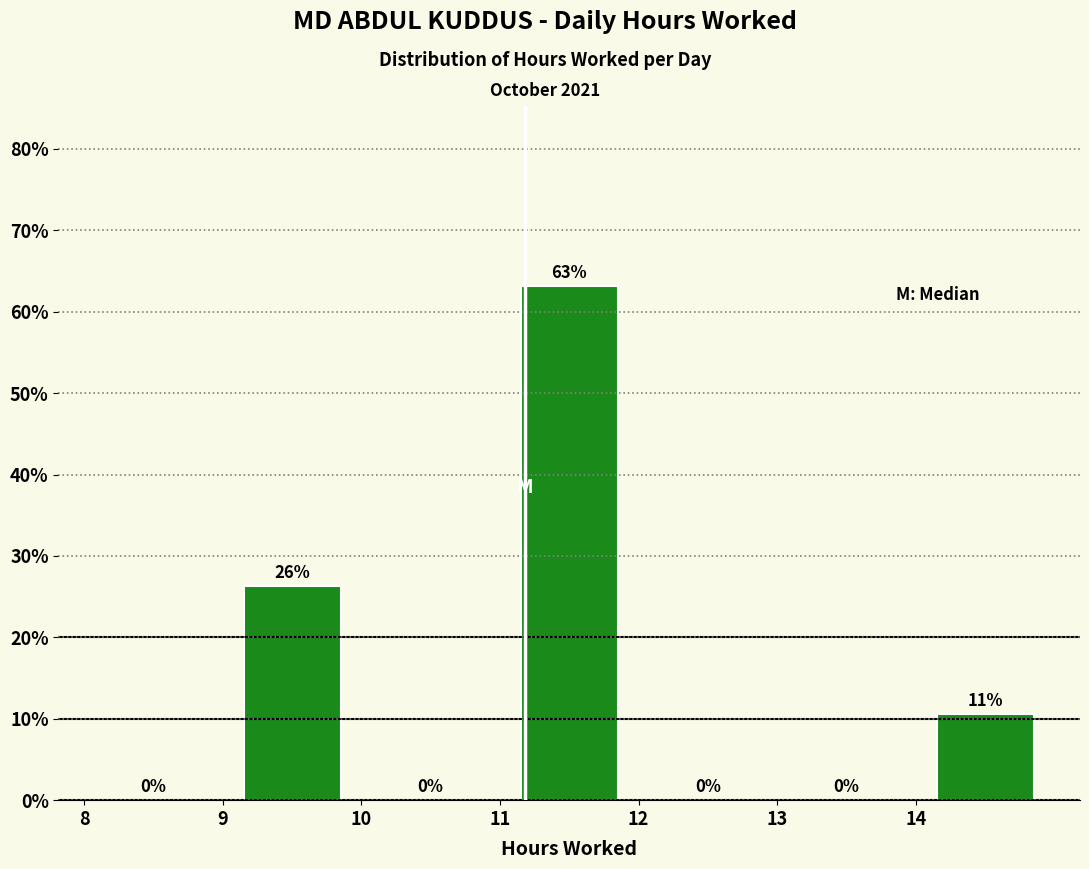

Over which range of the x-axis is the bar tallest?

11 to 12